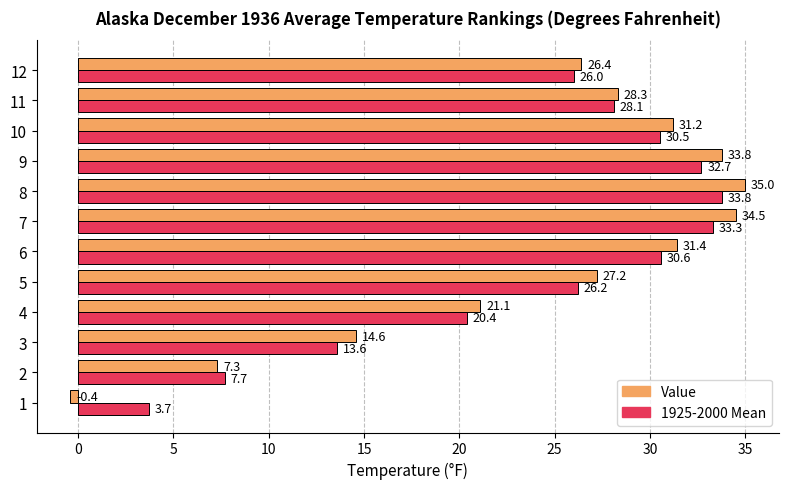

What is the difference between the highest and lowest values at 12?

0.4